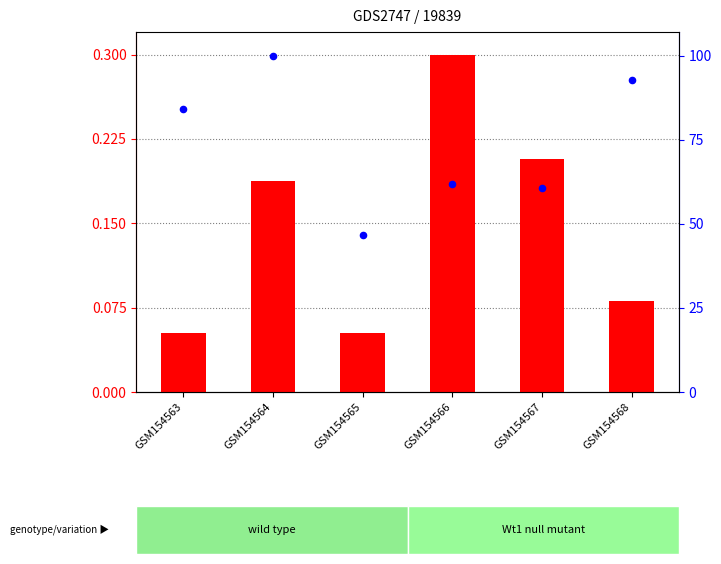

Which series contains the lowest Y value?

count